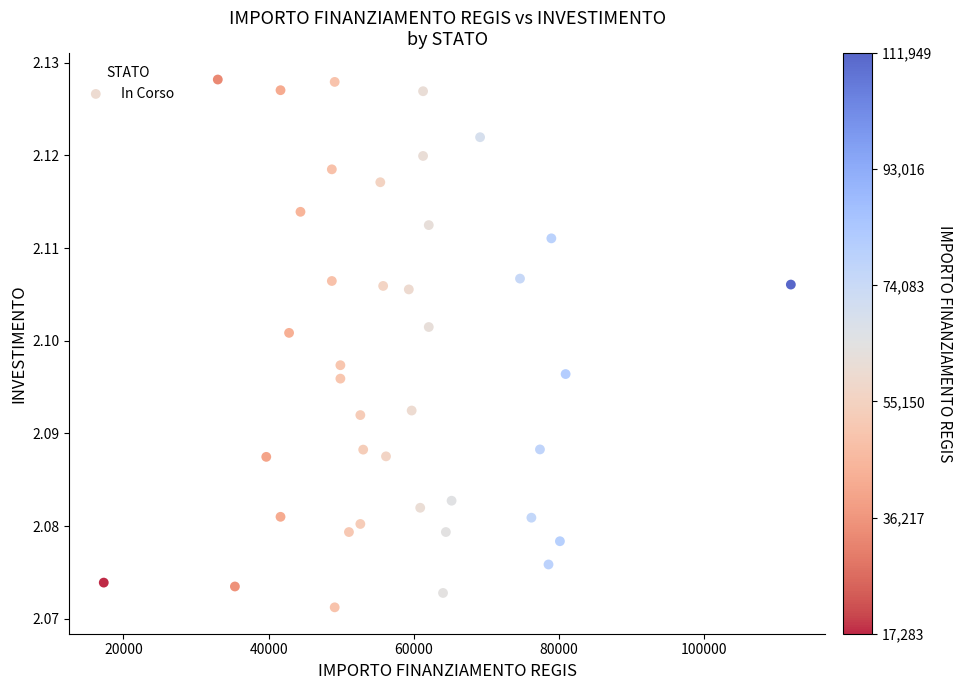

What is the range of X values (max minus min)?

94665.7